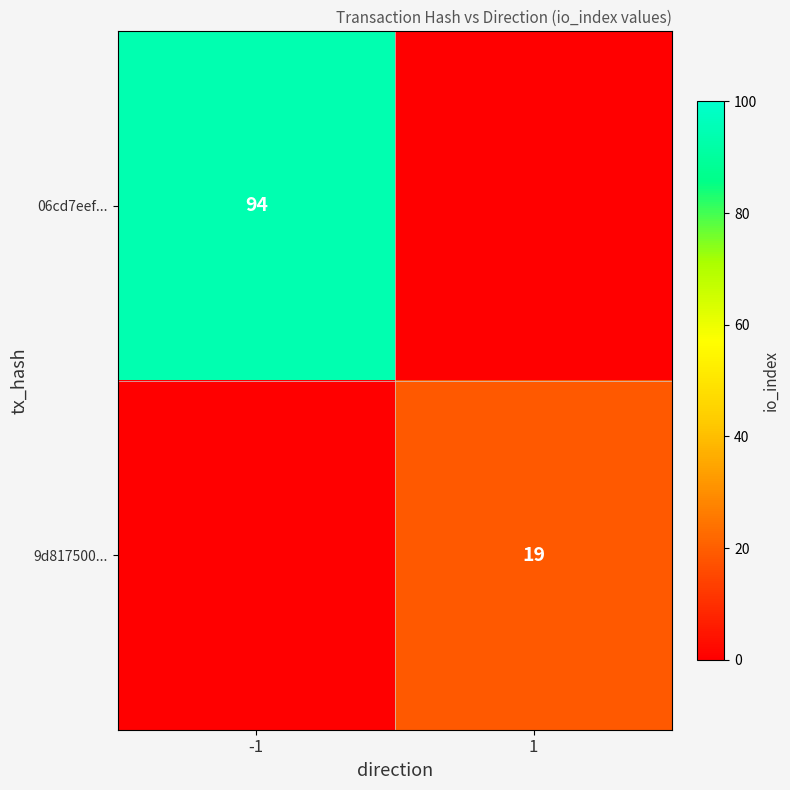

The 9d817500... series shows 19 at 1. True or false?

True